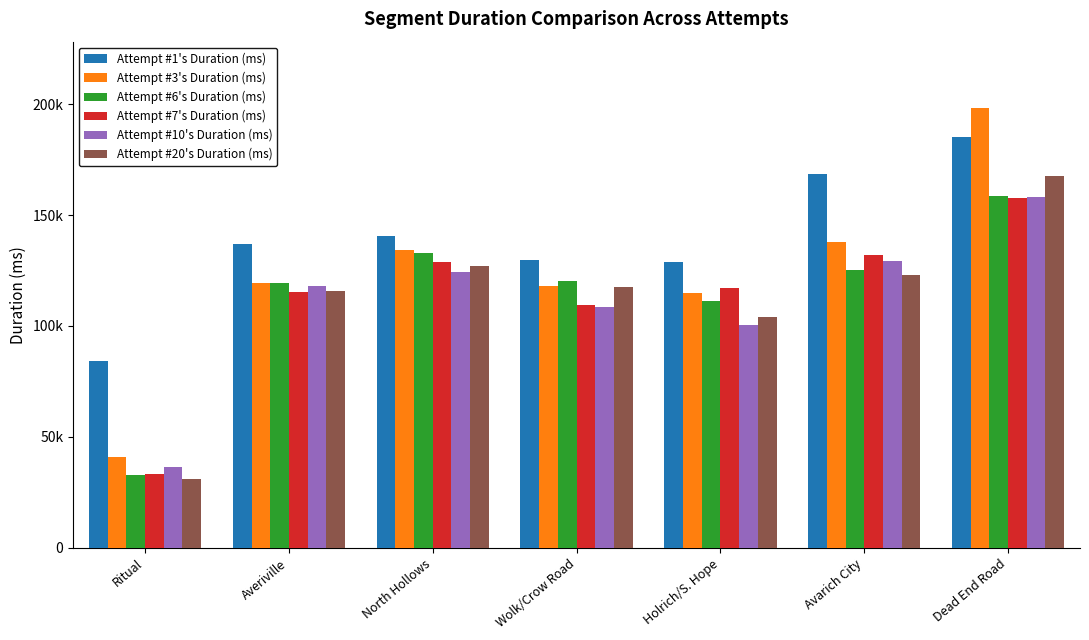

What are all the series names shown in the legend?

Attempt #1's Duration (ms), Attempt #3's Duration (ms), Attempt #6's Duration (ms), Attempt #7's Duration (ms), Attempt #10's Duration (ms), Attempt #20's Duration (ms)